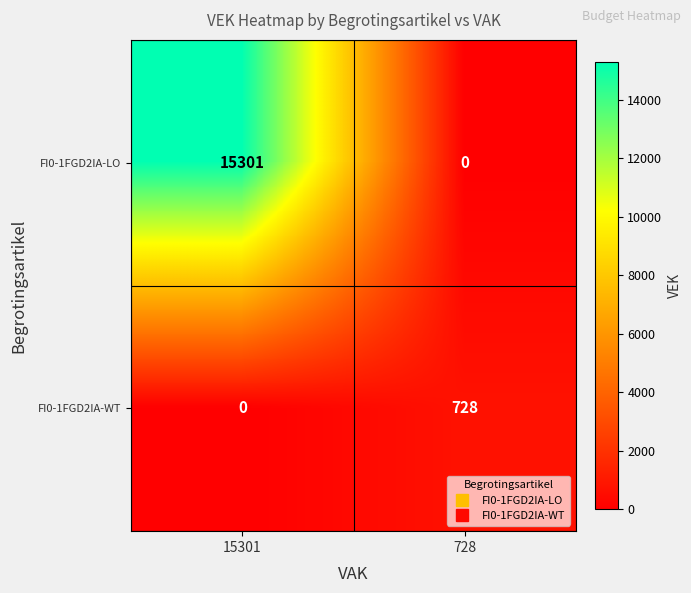

Rank the series by their maximum value, from highest to lowest.

FI0-1FGD2IA-LO, FI0-1FGD2IA-WT